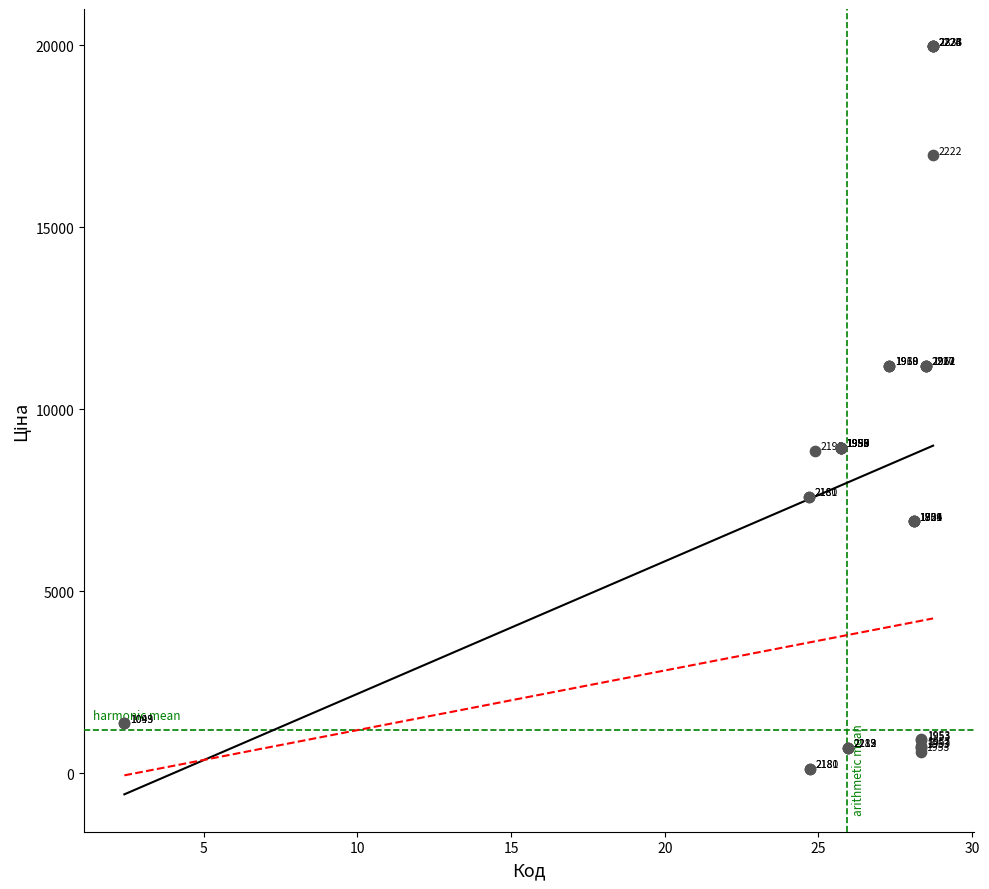

What Y value in the scatter plot is closest to 10039?

8934.1